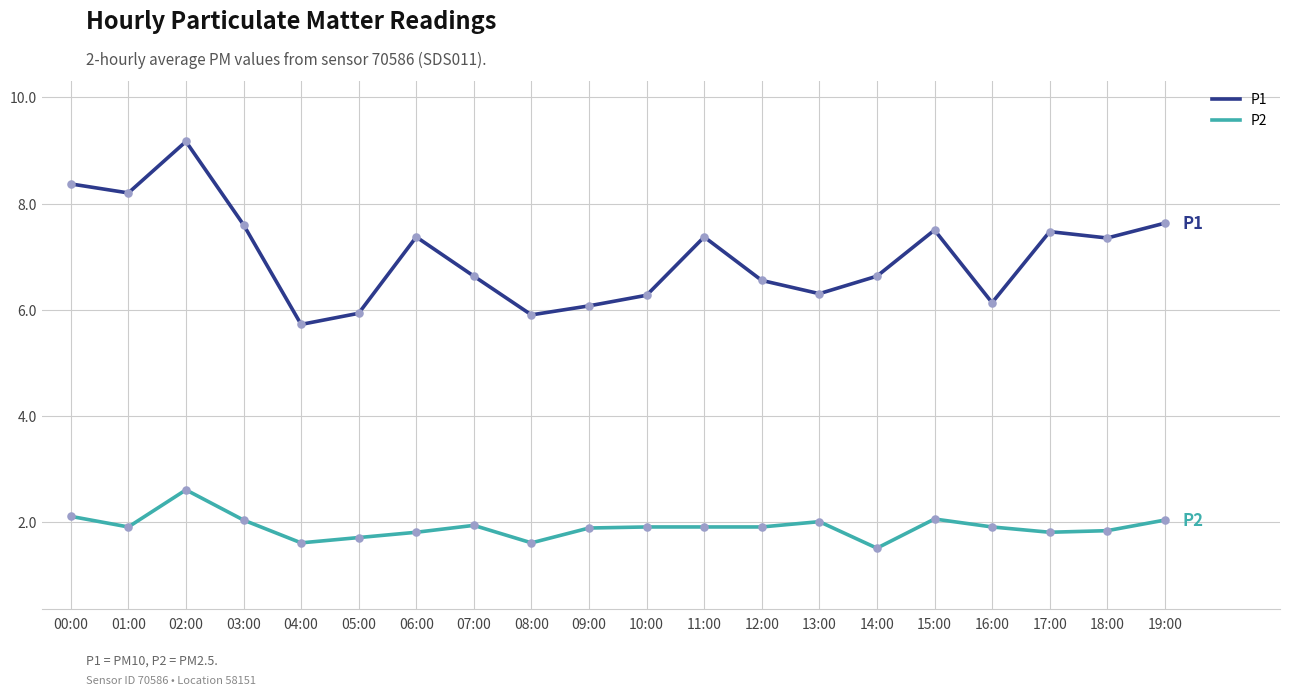

At which category is the sum across all series the highest?

02:00